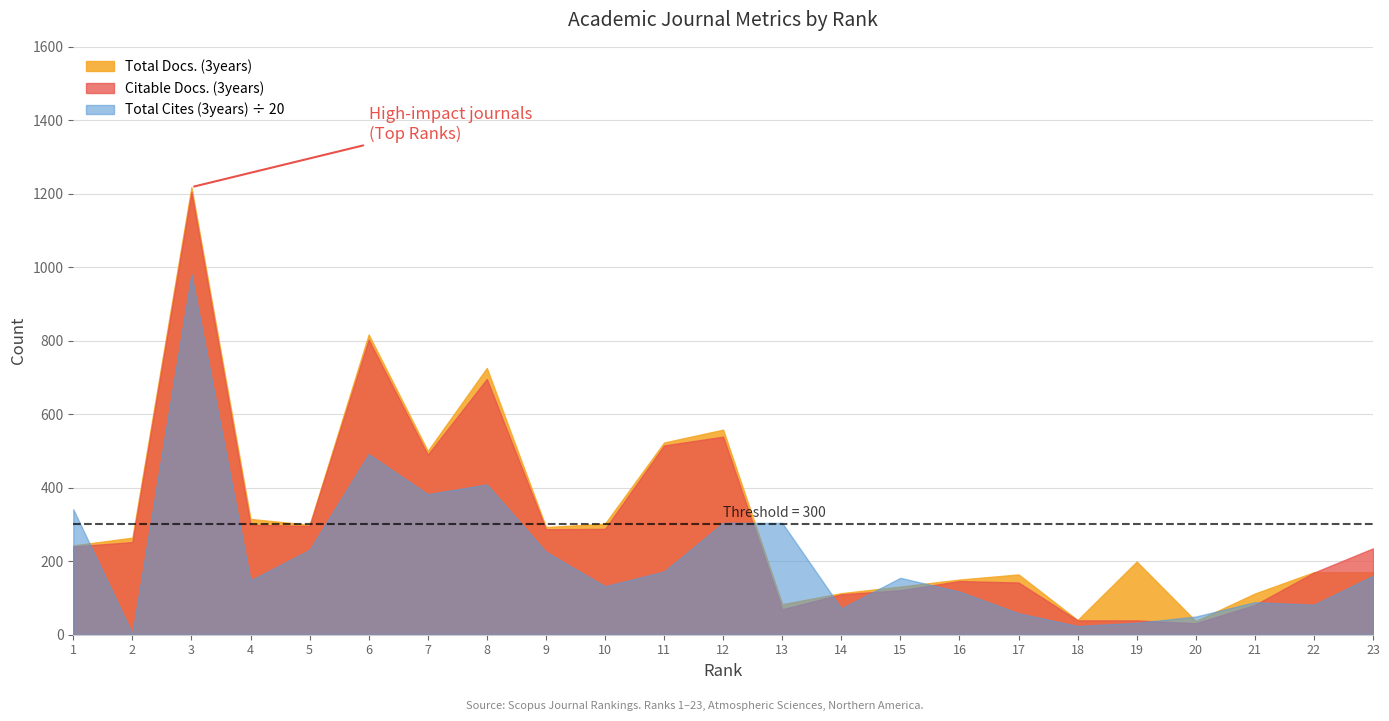

Count the number of data series in this chart.

3